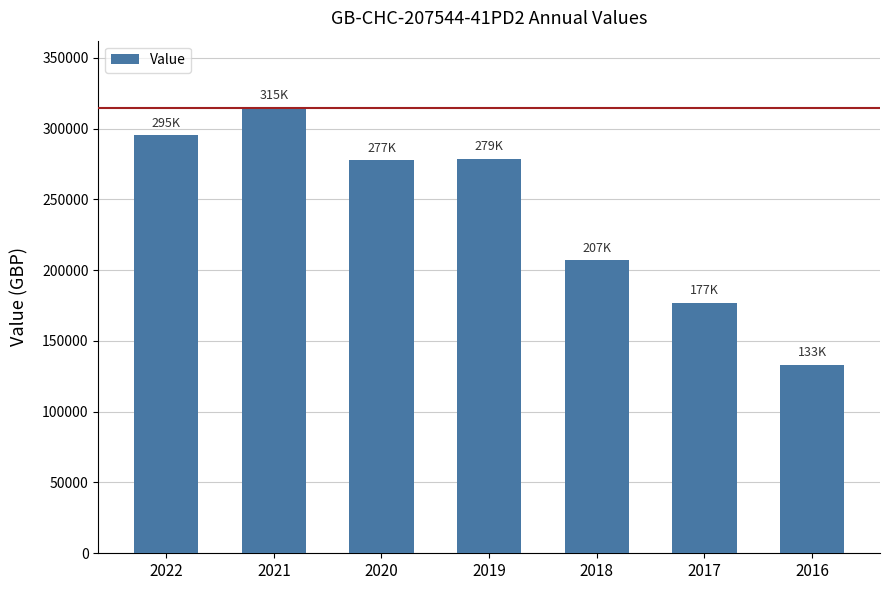

At which category does the chart reach its peak across all series?

2021